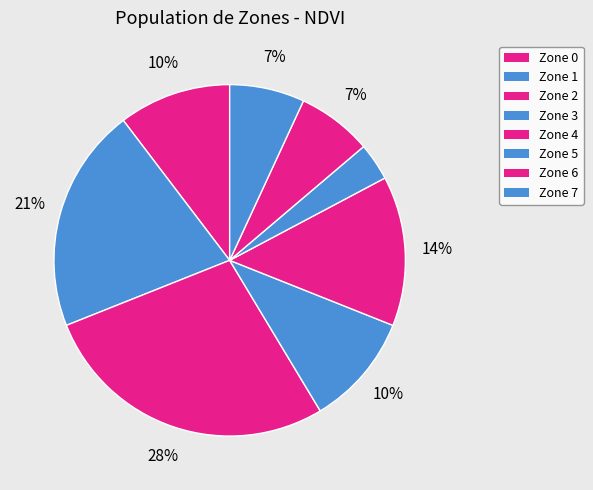

Does any single category account for the majority?

No